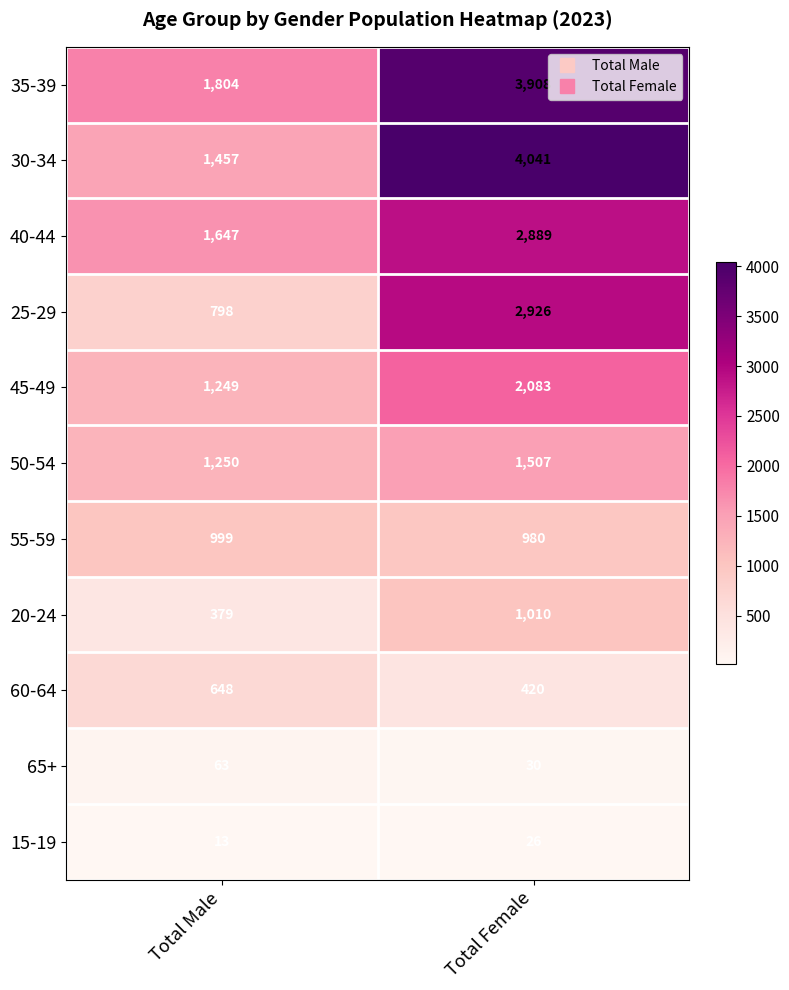

Rank the series by their maximum value, from lowest to highest.

15-19, 65+, 60-64, 55-59, 20-24, 50-54, 45-49, 40-44, 25-29, 35-39, 30-34